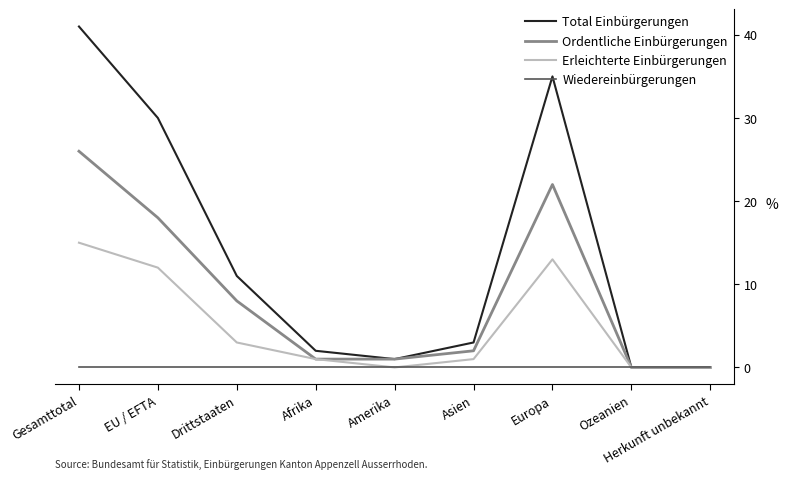

What position from the left is Afrika?

4